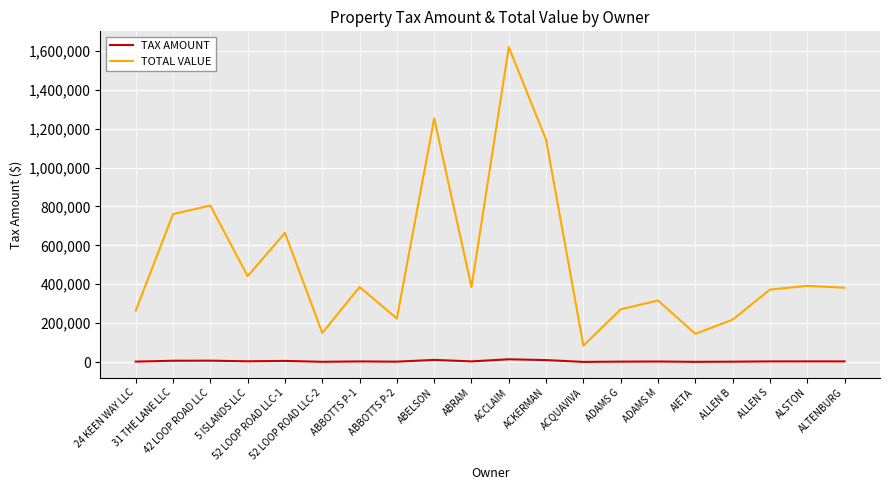

What is the greatest value displayed?

1619200.0